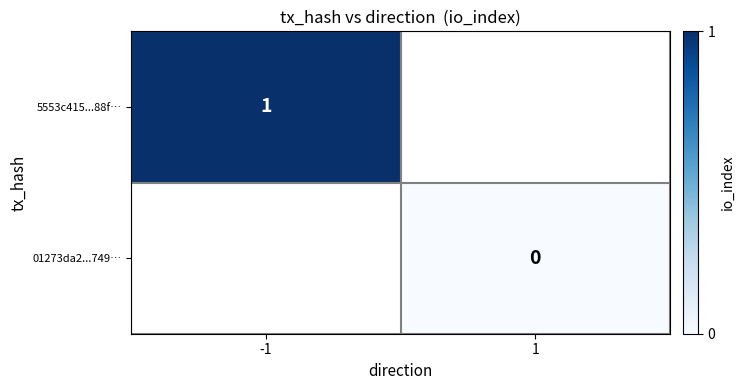

The 5553c415...88f… series shows 0 at -1. True or false?

False